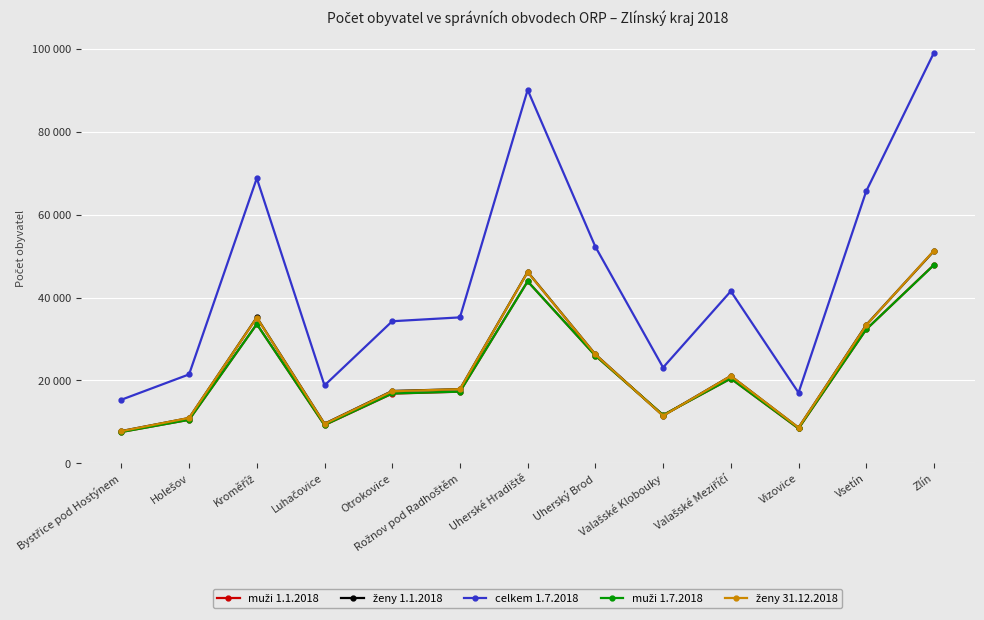

Which series has the largest range (max minus min)?

celkem 1.7.2018